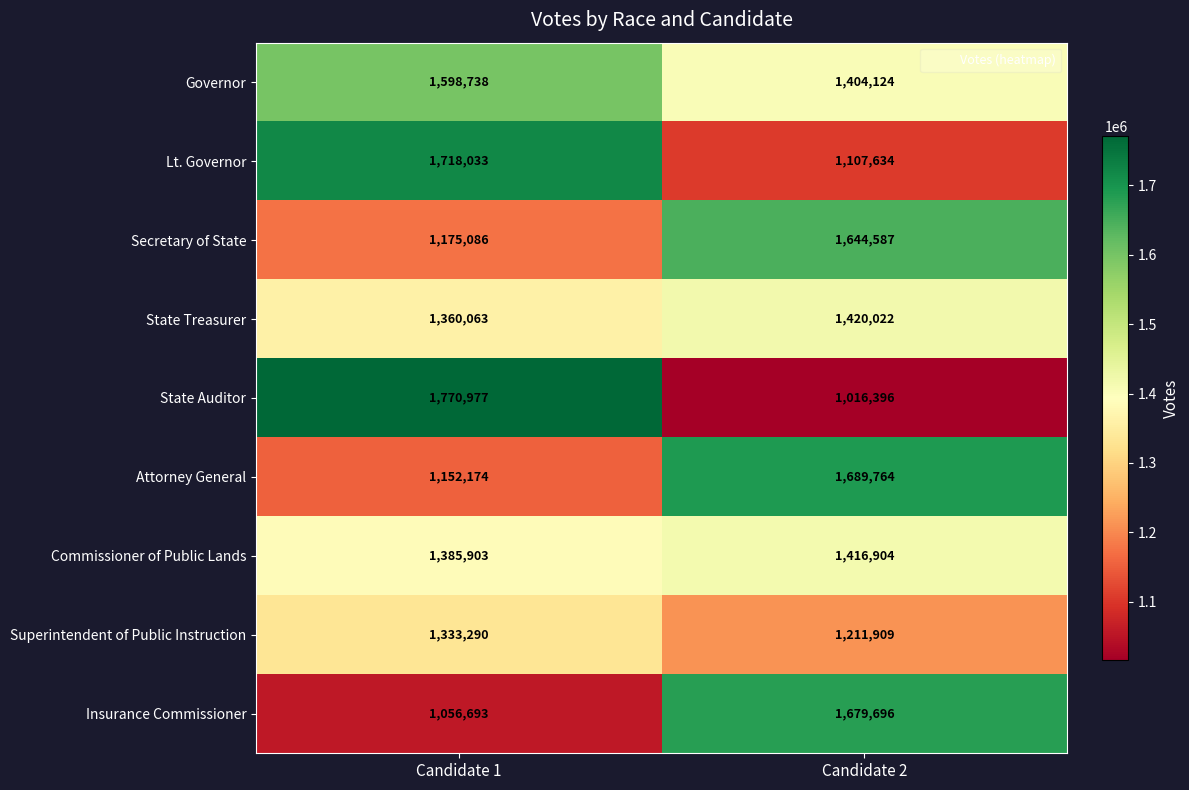

Which series has the largest total across all categories?

Governor